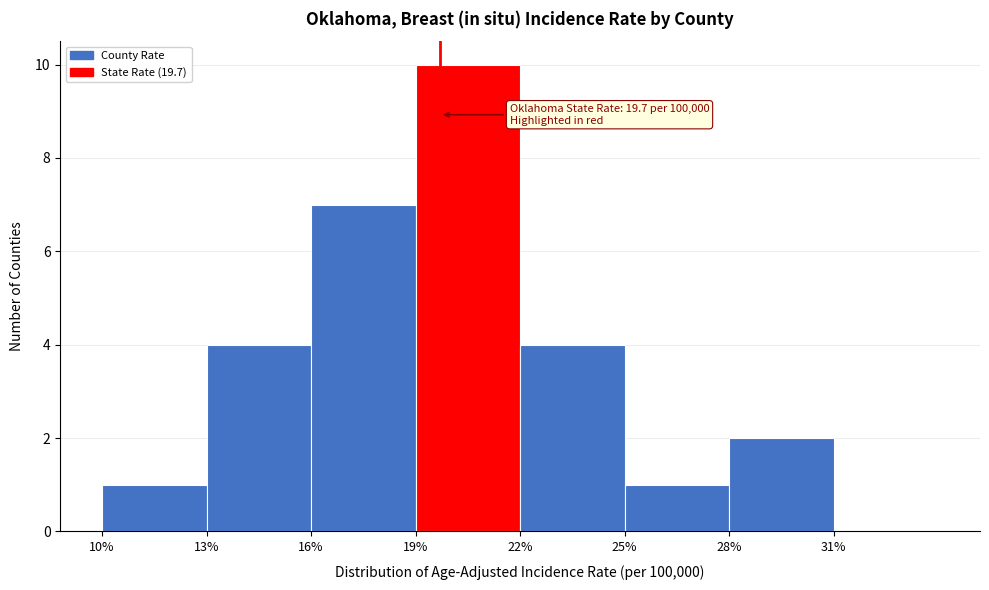

Over which range of the x-axis is the bar tallest?

19 to 22